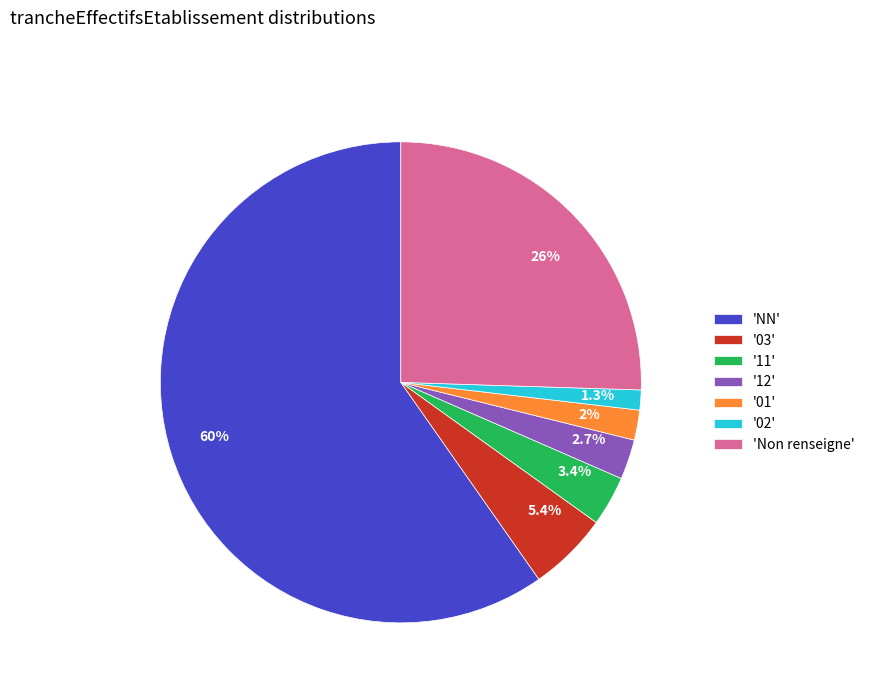

How many slices are in this pie chart?

7